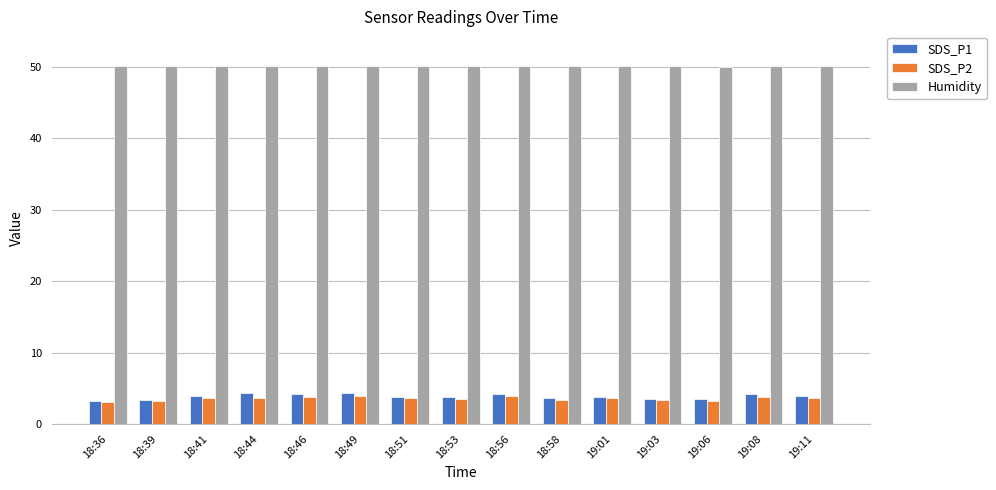

What is the minimum value for SDS_P1?

3.3